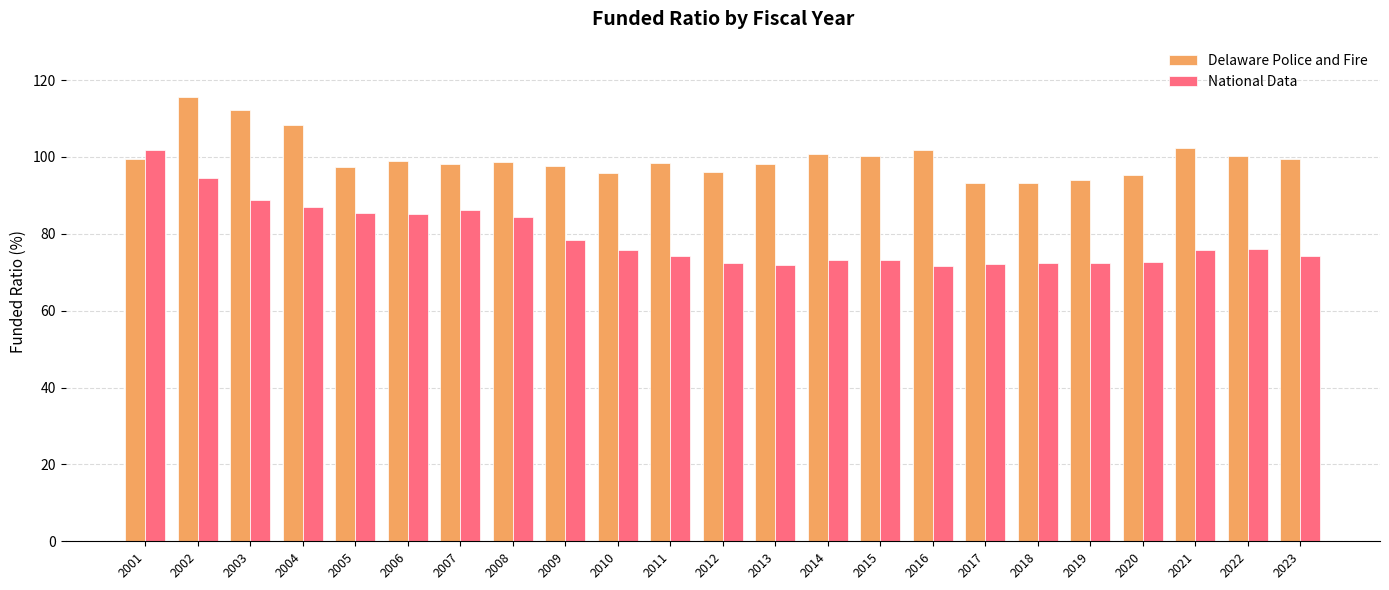

Which series changed the most between 2021 and 2023?

Delaware Police and Fire